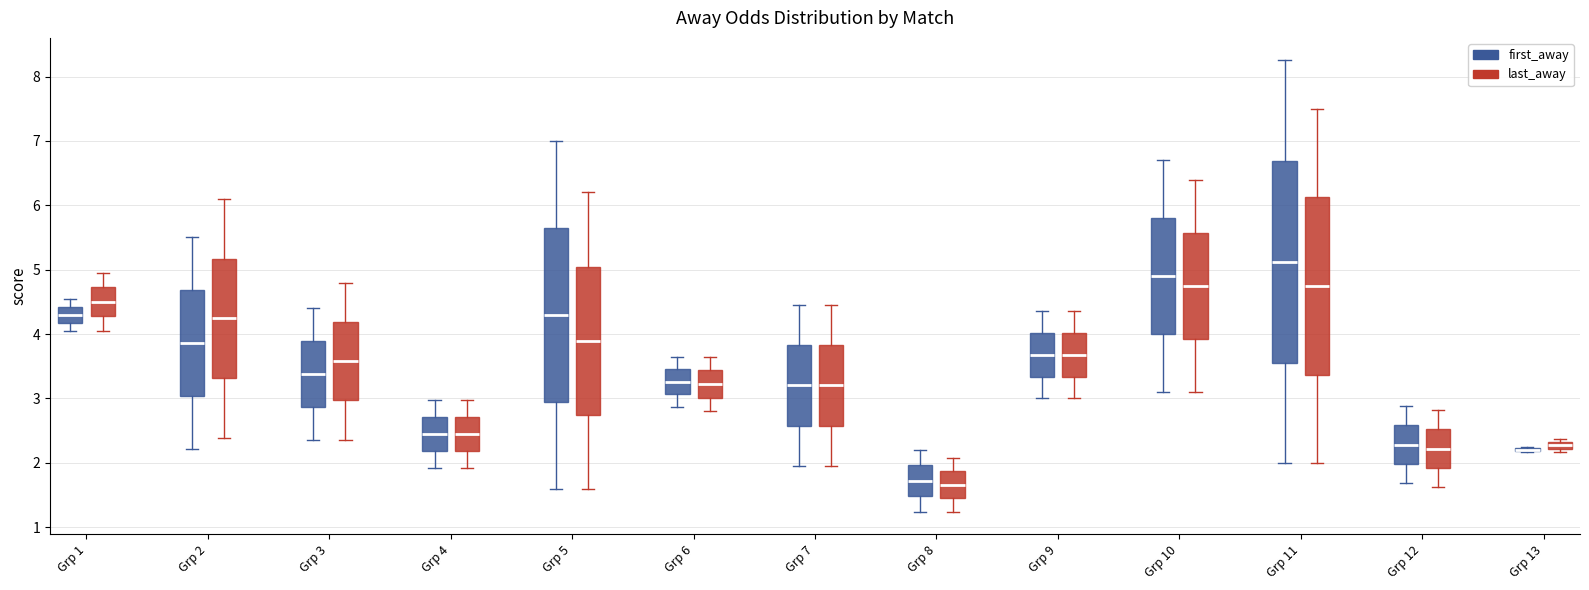

Where does the median line of the box for Grp 7 (last_away) sit on the y-axis? The values are not printed on the chart, so give them approximately, as read against the axis.

3.2